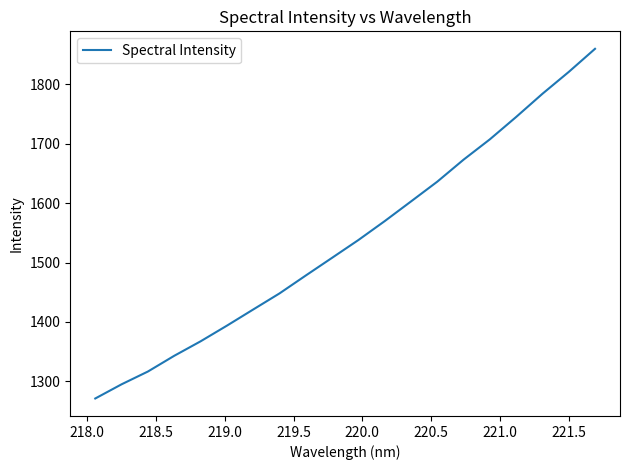

Reading left to right, extract all data points from this chart.

1271.1	1295.0	1316.5	1343.0	1367.3	1393.7	1420.9	1448.0	1478.2	1508.0	1537.9	1569.7	1602.9	1636.2	1673.3	1707.5	1745.1	1784.2	1820.9	1859.9